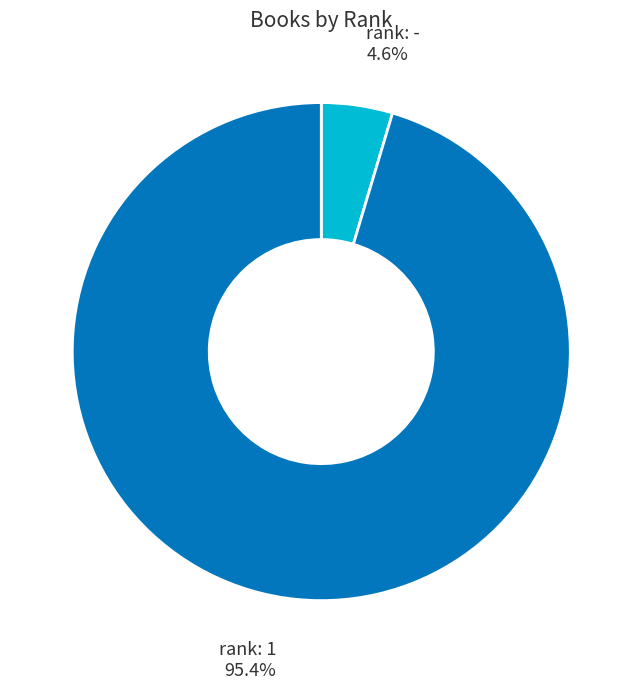

What is the smallest slice in the pie chart?

rank: -